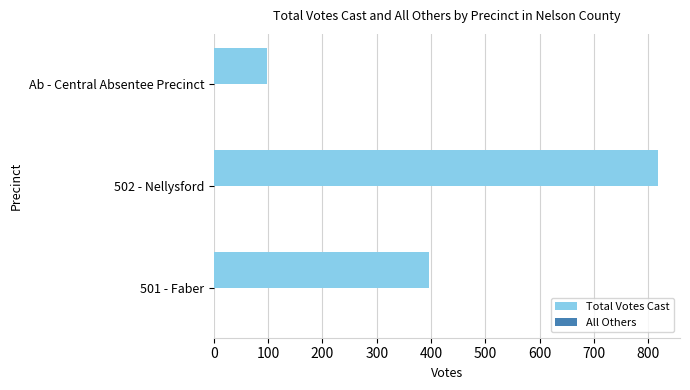

Is it true that Total Votes Cast equals 396 at 501 - Faber?

True